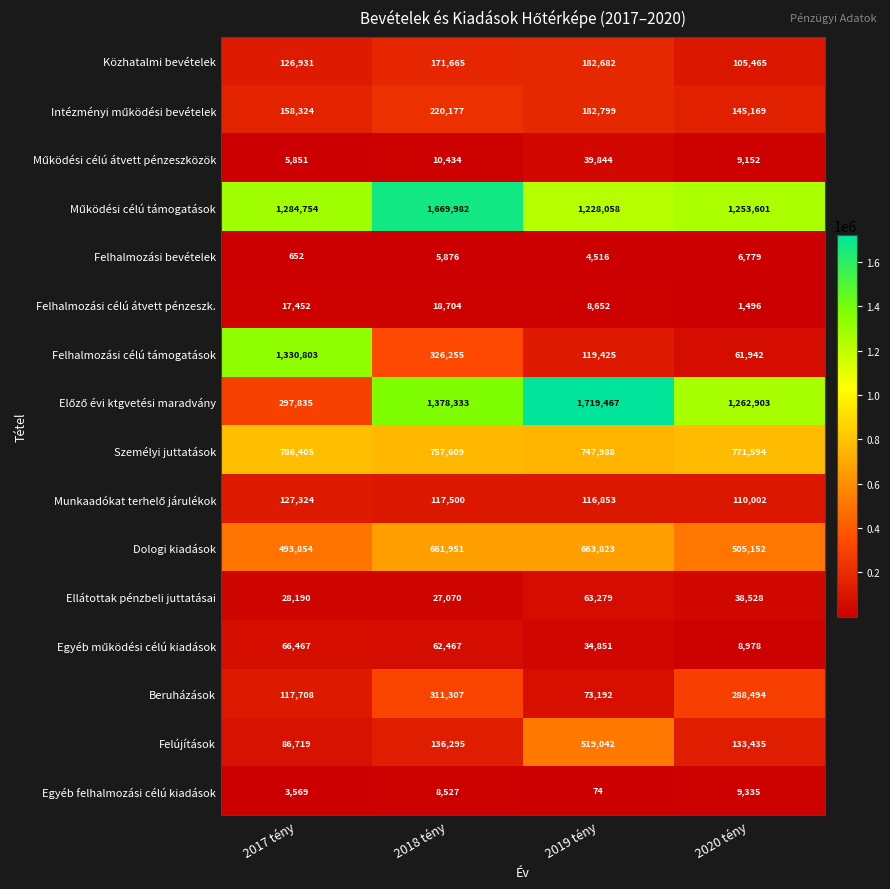

How many distinct data groups are displayed?

16